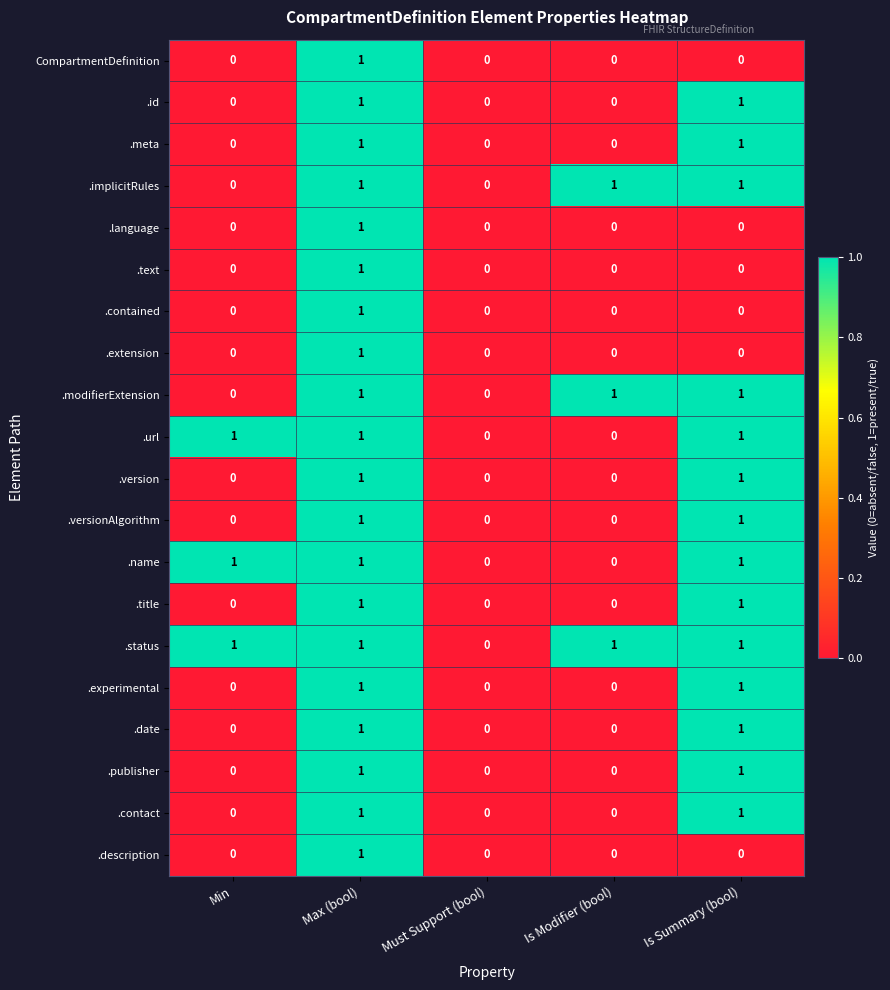

Which category has the highest value in the CompartmentDefinition series?

Max (bool)